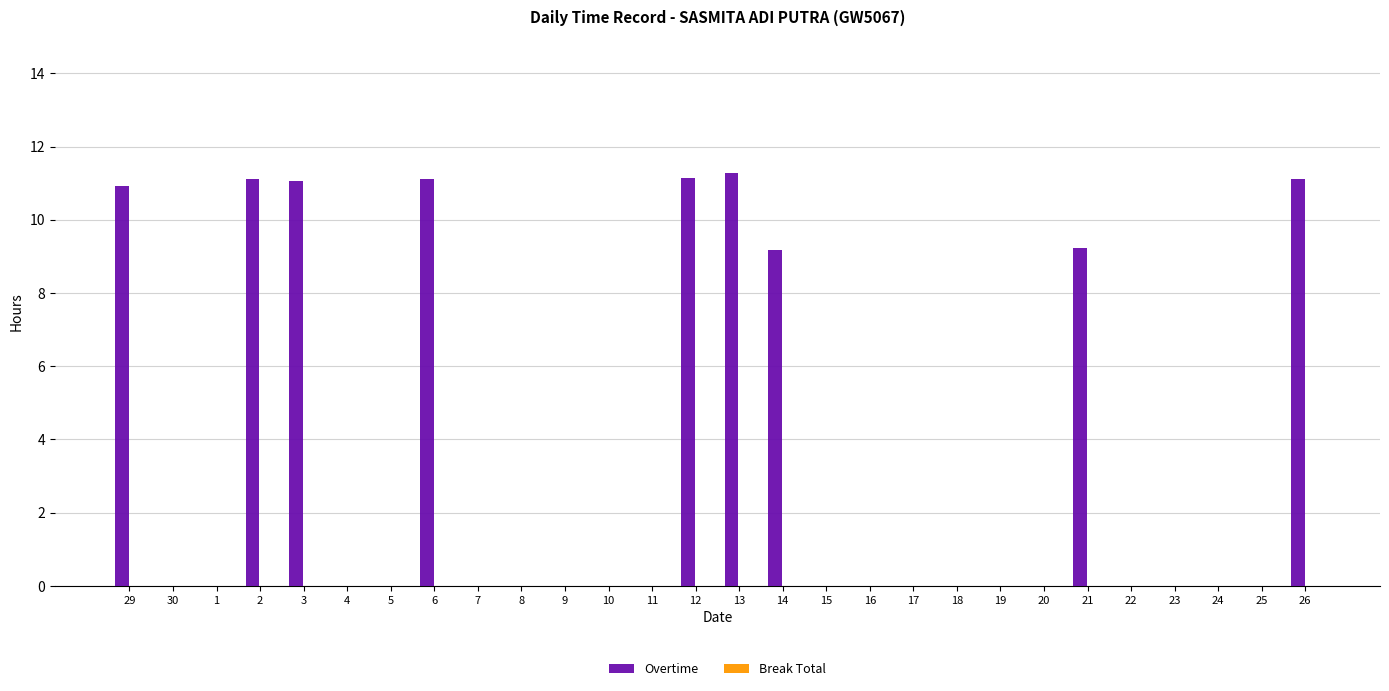

What is the change in value from 30 to 21?

+9.2